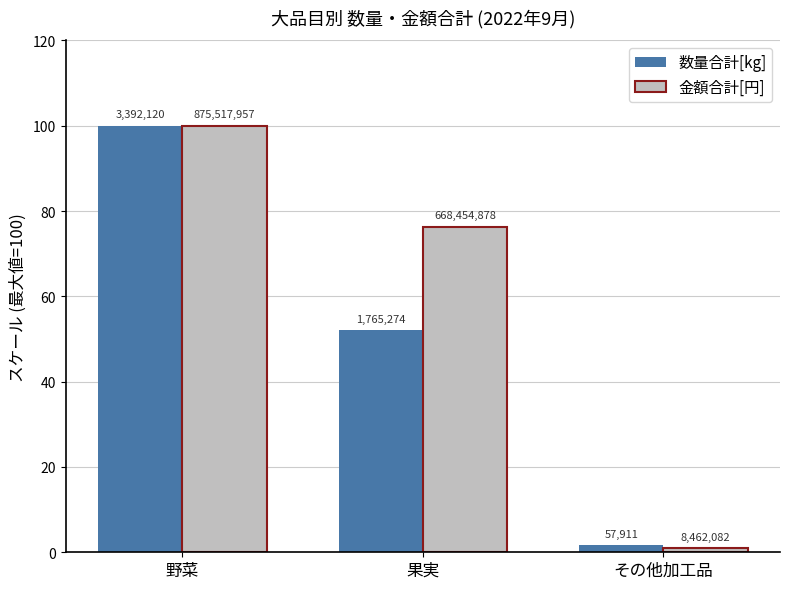

How many bars are there in each group?

2